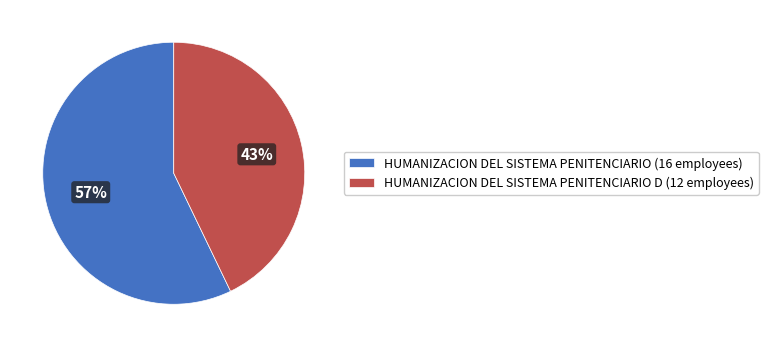

Is the sum of HUMANIZACION DEL SISTEMA PENITENCIARIO (16 employees) and HUMANIZACION DEL SISTEMA PENITENCIARIO D (12 employees) greater than half?

Yes